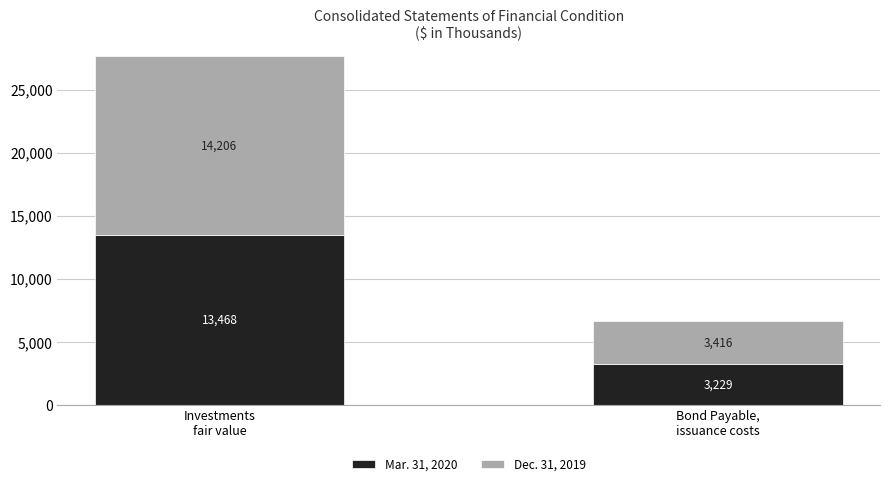

What is the sum of all Mar. 31, 2020 values?

16697